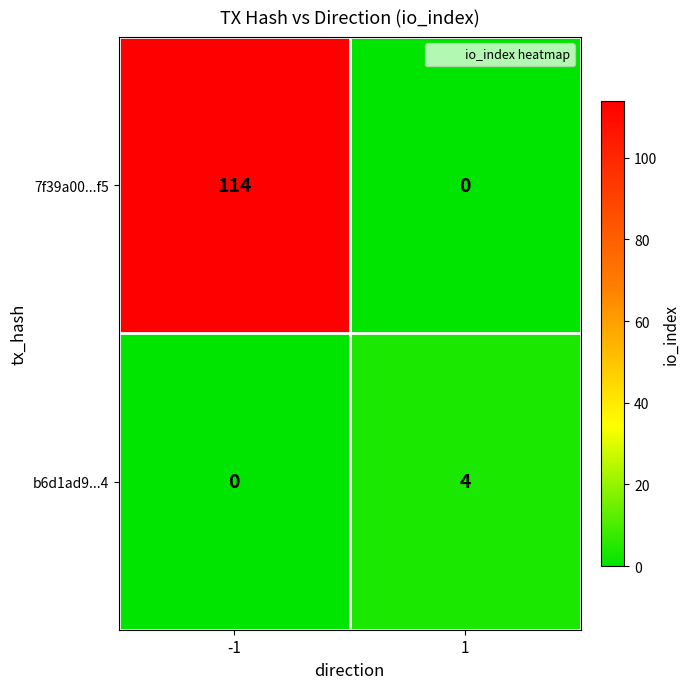

What is the sum of the 7f39a00...f5 values at 1 and -1?

114